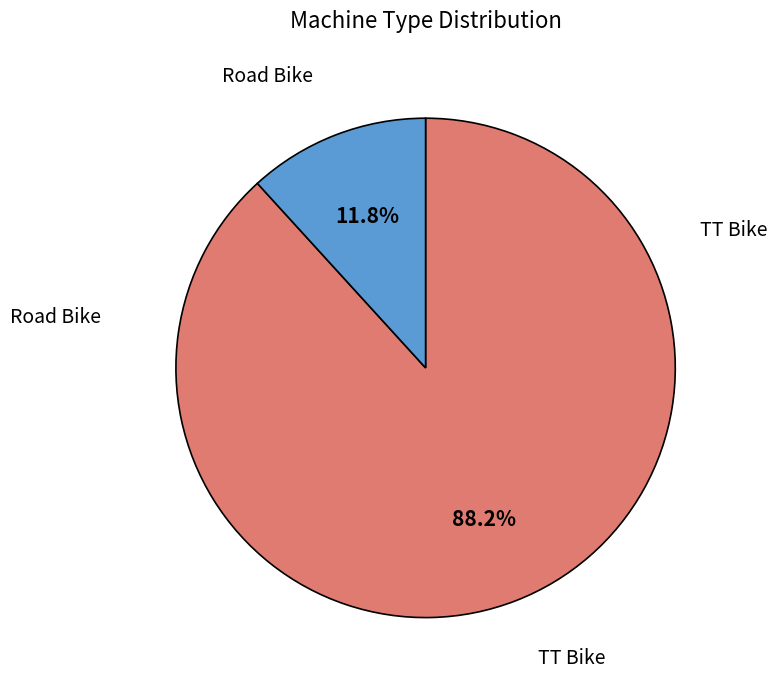

Combined, do Road Bike and TT Bike account for over 50%?

Yes